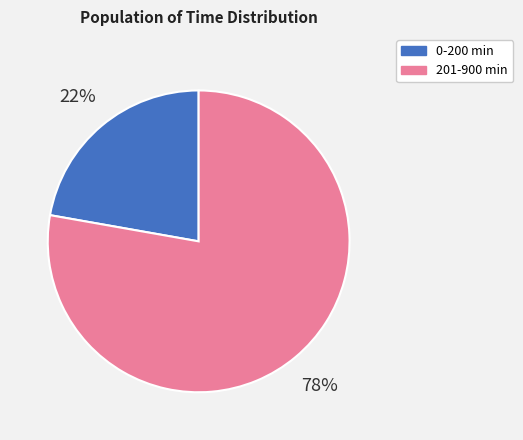

To the nearest percent, what is the difference between the largest and smallest slice percentages?

56%